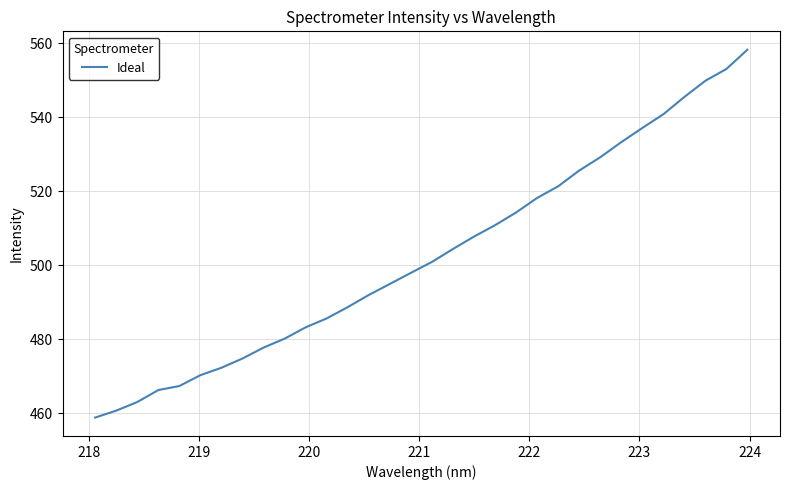

What is the minimum value shown in the chart?

458.9